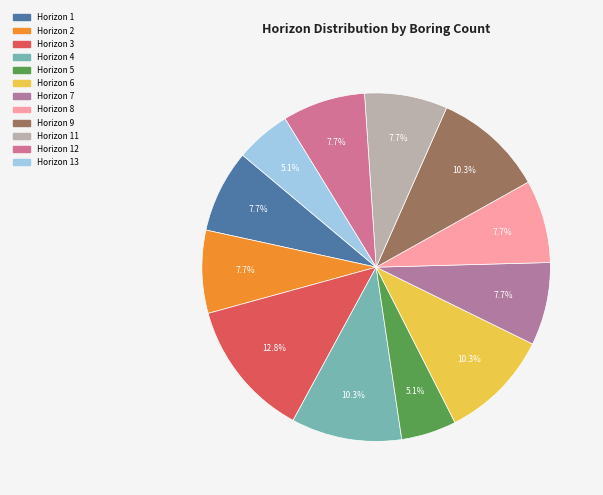

How many slices are in this pie chart?

12